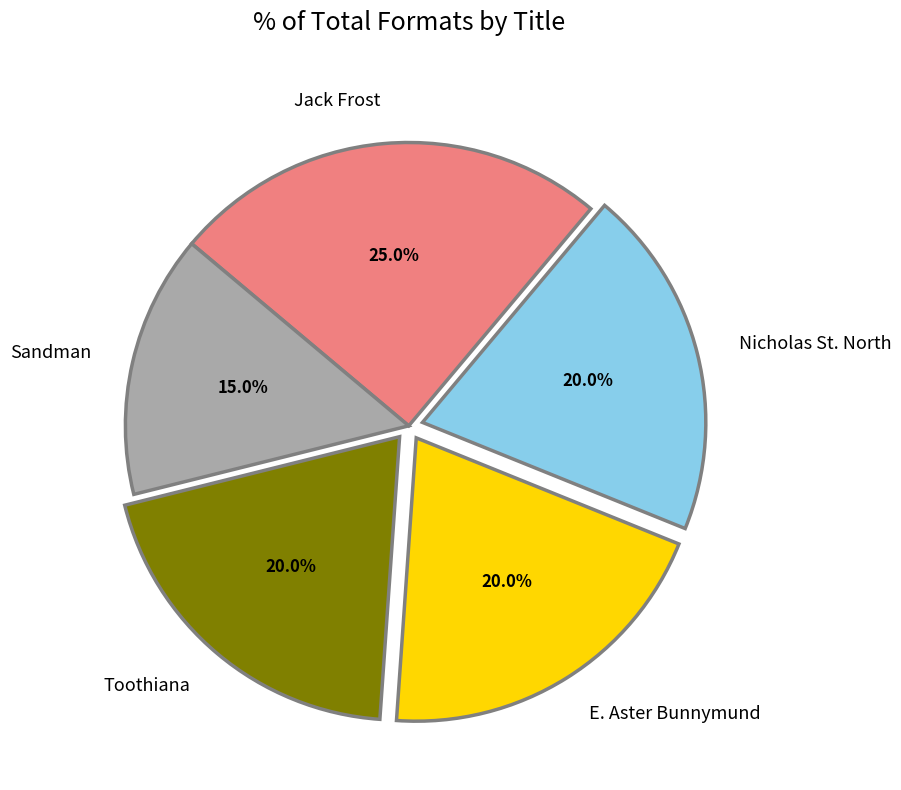

Which slice is the largest?

Jack Frost